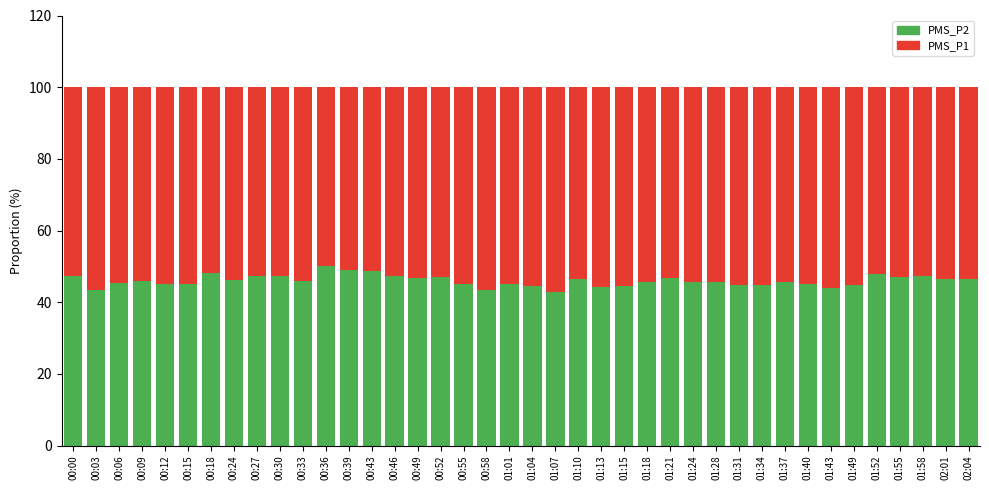

What is the total value across all series at 00:24?

100.0